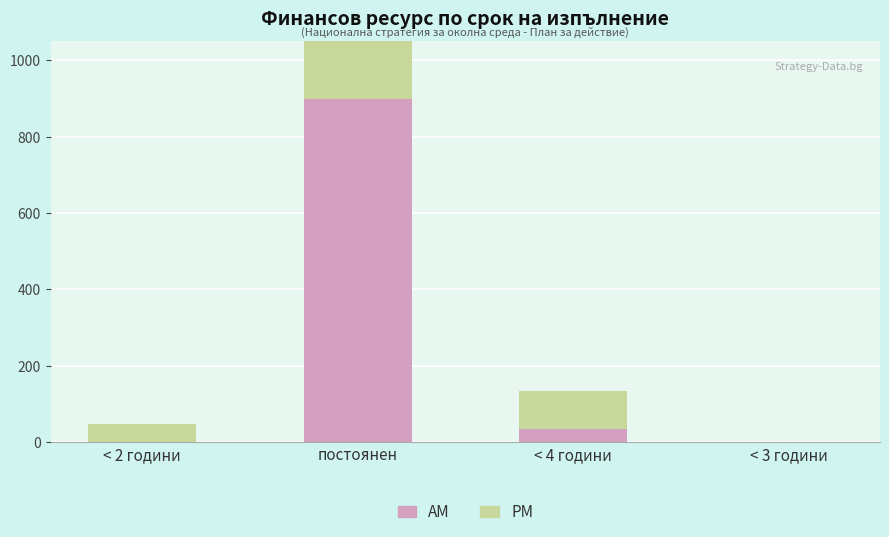

The PM series shows 48000000 at < 2 години. True or false?

True